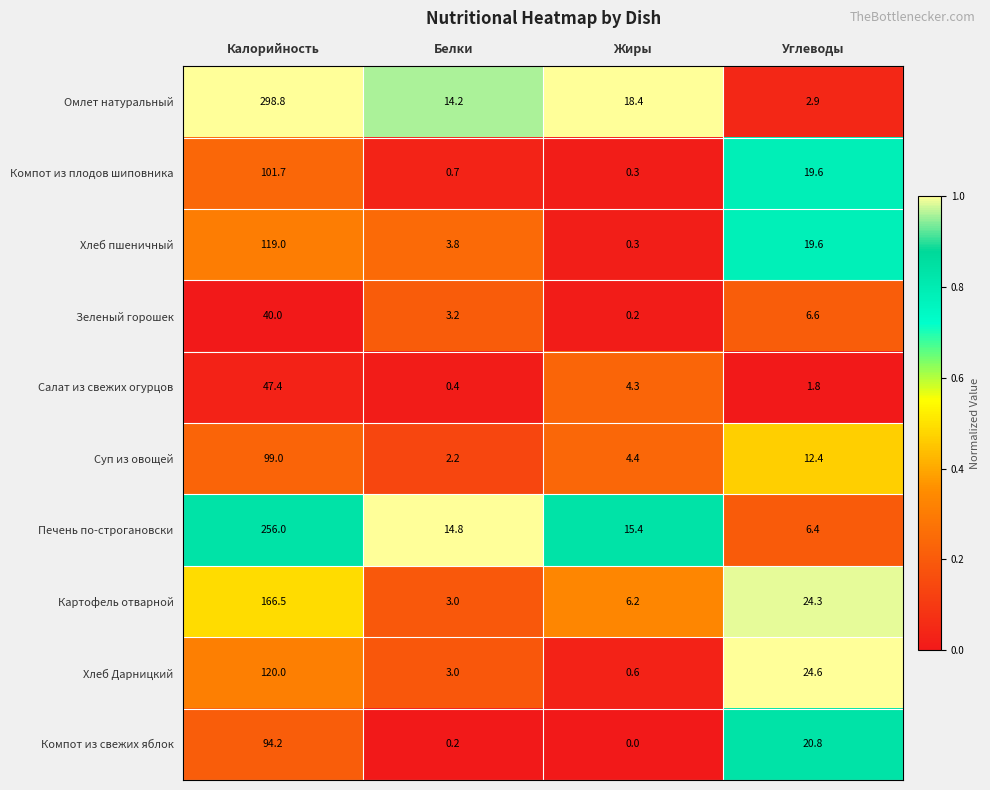

How many data points does each series have?

4